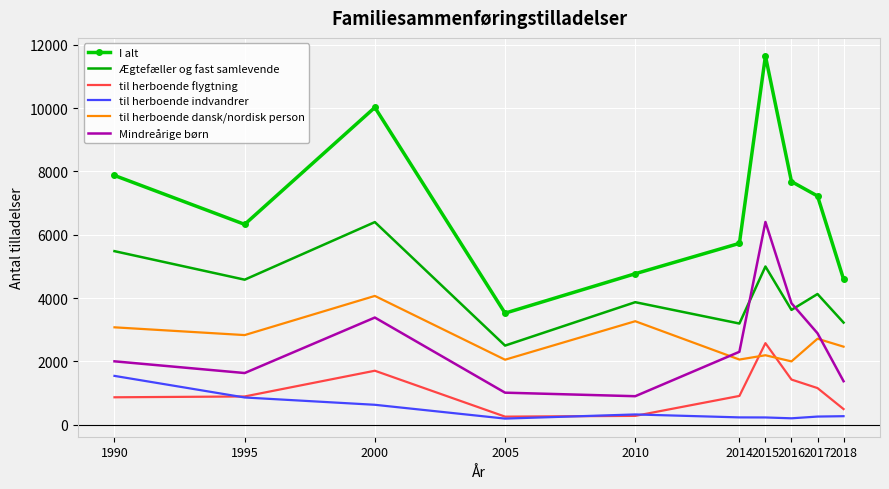

Is it true that til herboende indvandrer equals 268 at 2018?

True